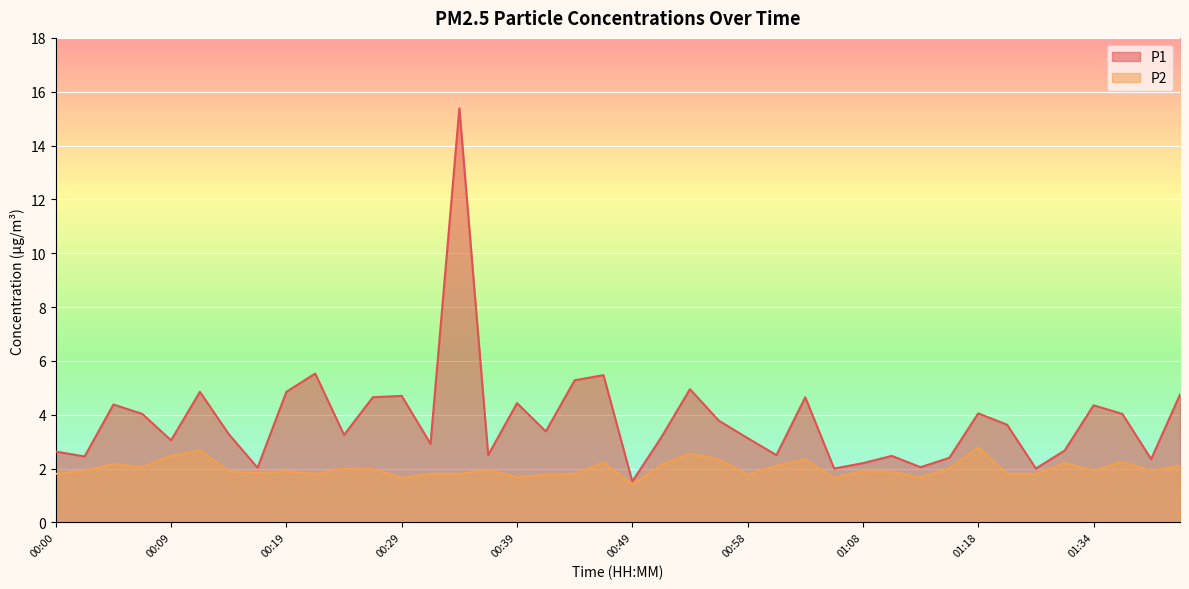

The P2 series shows 0.6 at 00:02. True or false?

False